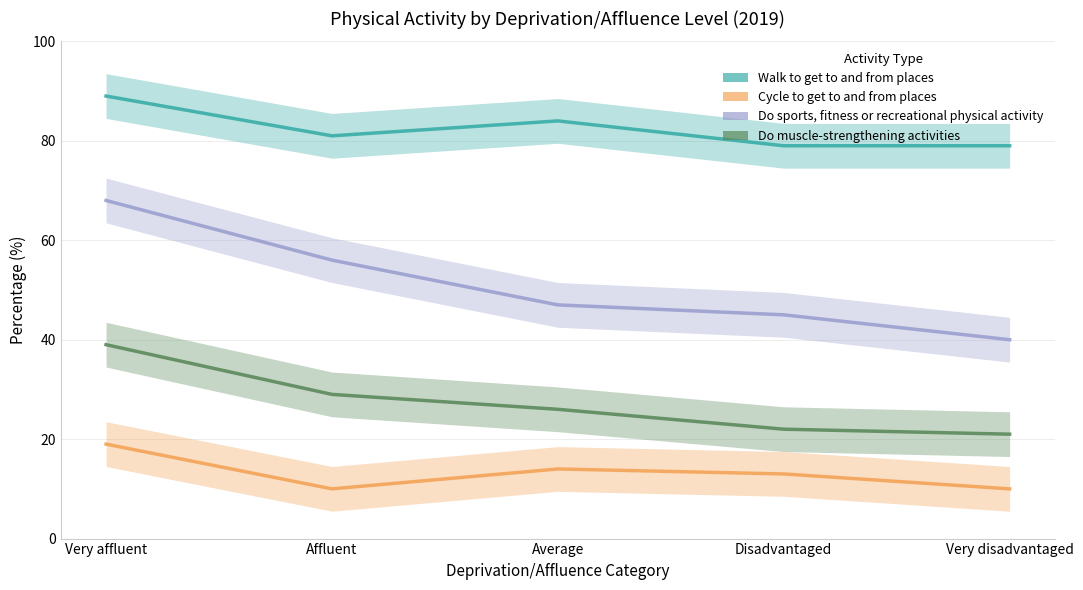

Which category has the highest value in the Do muscle-strengthening activities series?

Very affluent